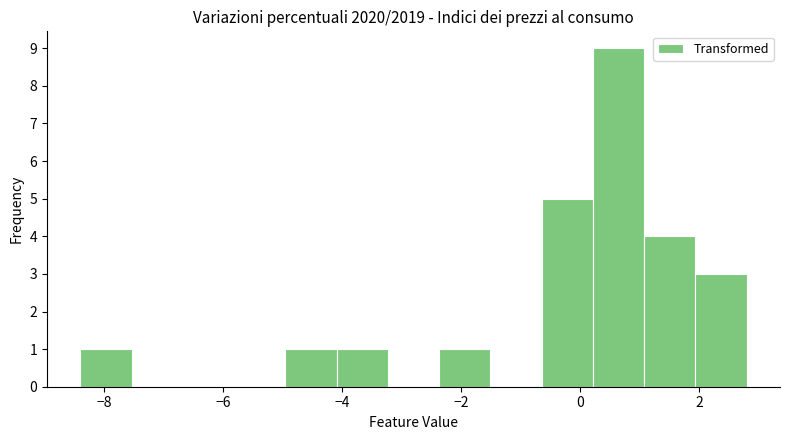

What is the height of the bar covering -8.4 to -7.6 on the x-axis? Neither the bar edges nor the heights are printed on the chart, so give them approximately, as read against the axes.

1